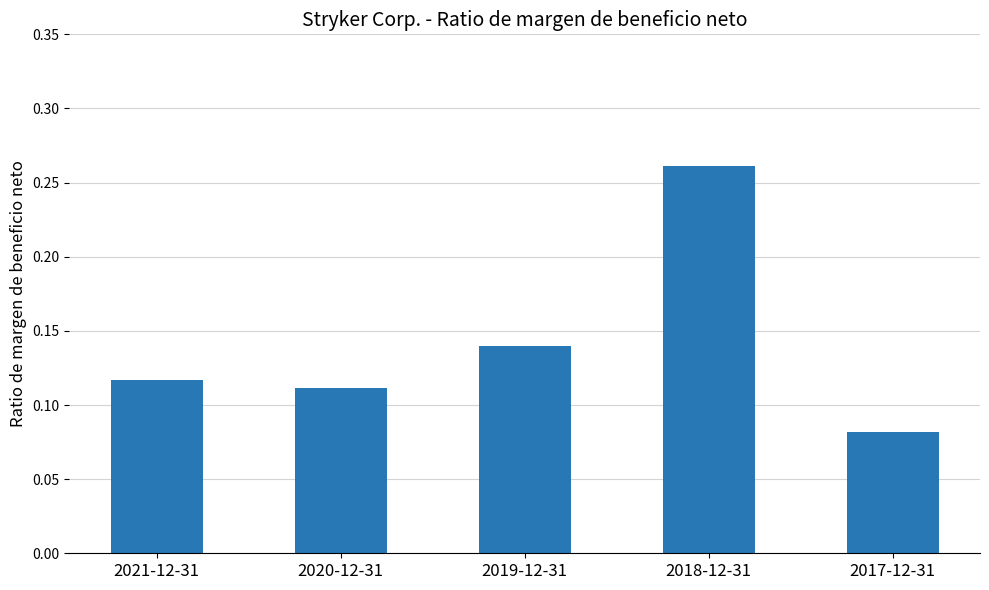

Rank the categories by value from lowest to highest.

2017-12-31, 2020-12-31, 2021-12-31, 2019-12-31, 2018-12-31